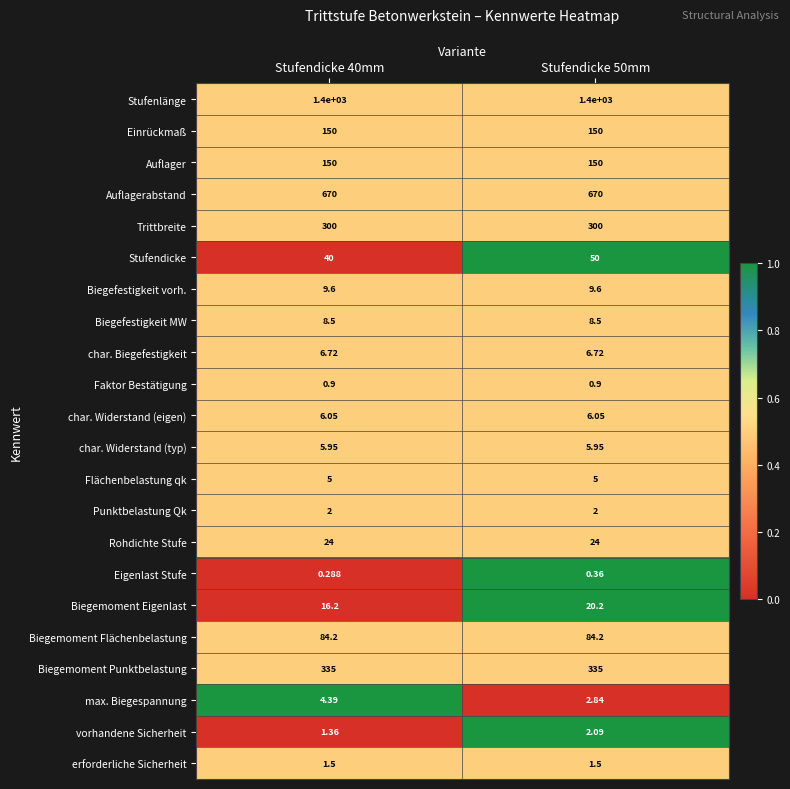

How many data points does each series have?

2